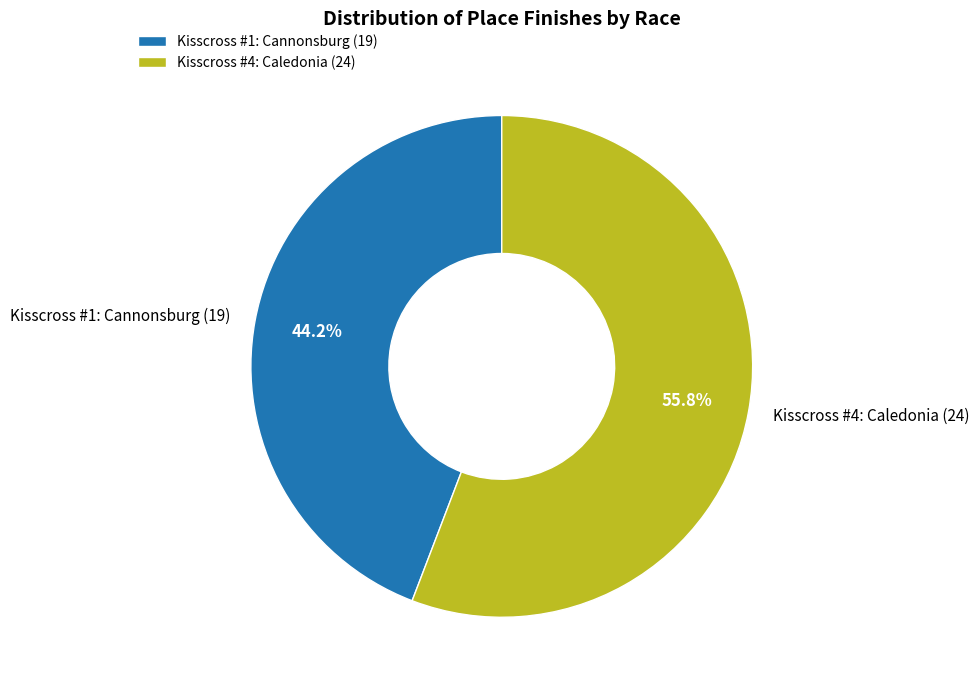

To the nearest percent, what is the combined percentage of Kisscross #1: Cannonsburg and Kisscross #4: Caledonia?

100%